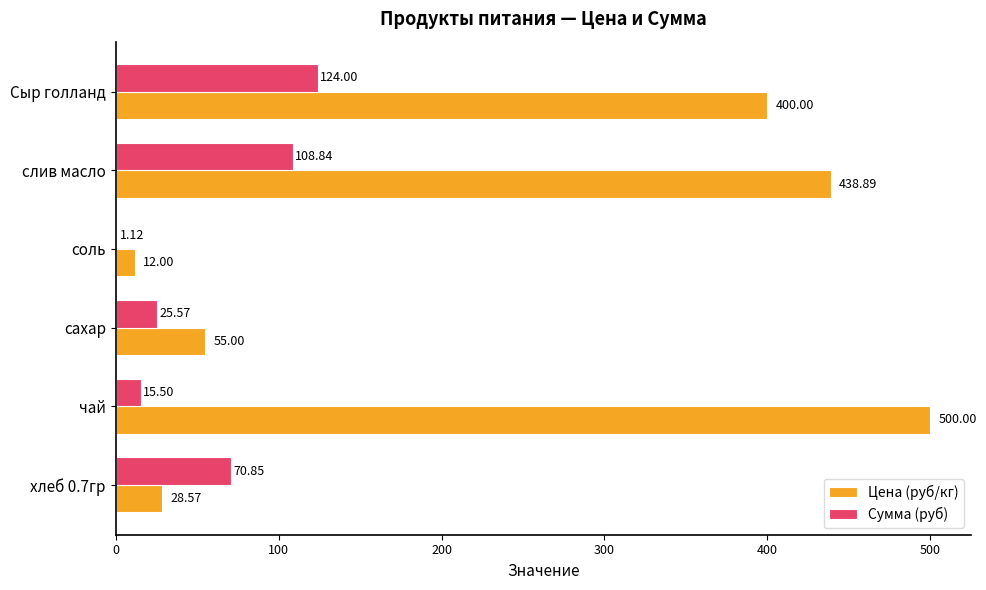

What is the sum of all Цена (руб/кг) values?

1434.5